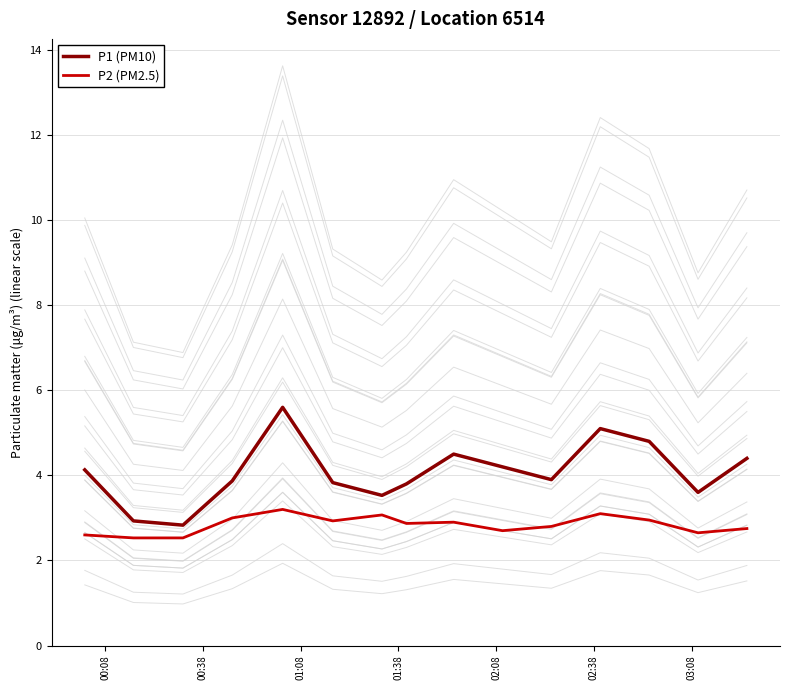

At how many categories does at least one series exceed 2?

15